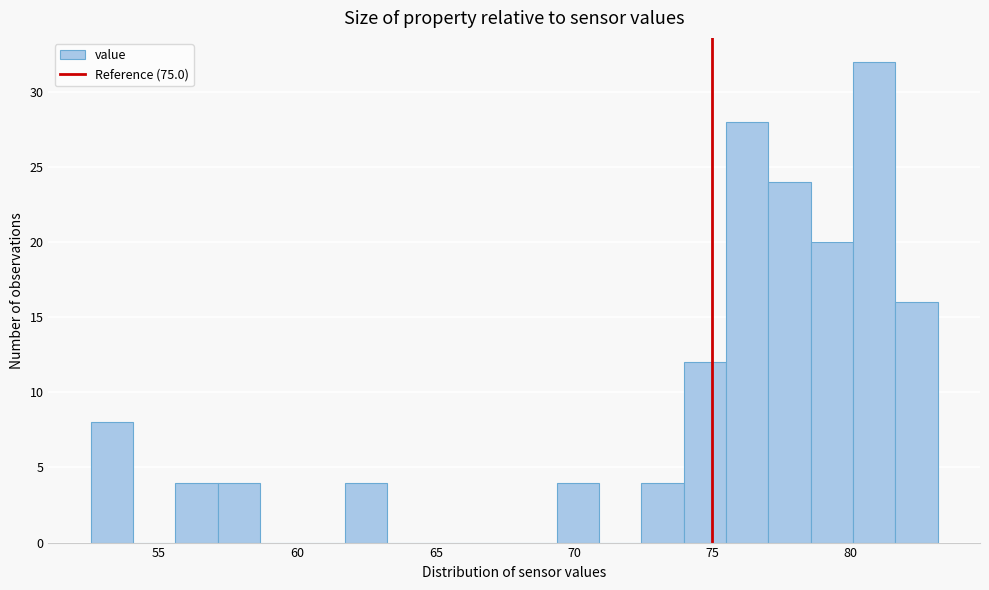

Read against the x-axis, roughly where is the centre of the tallest bar?

81.0